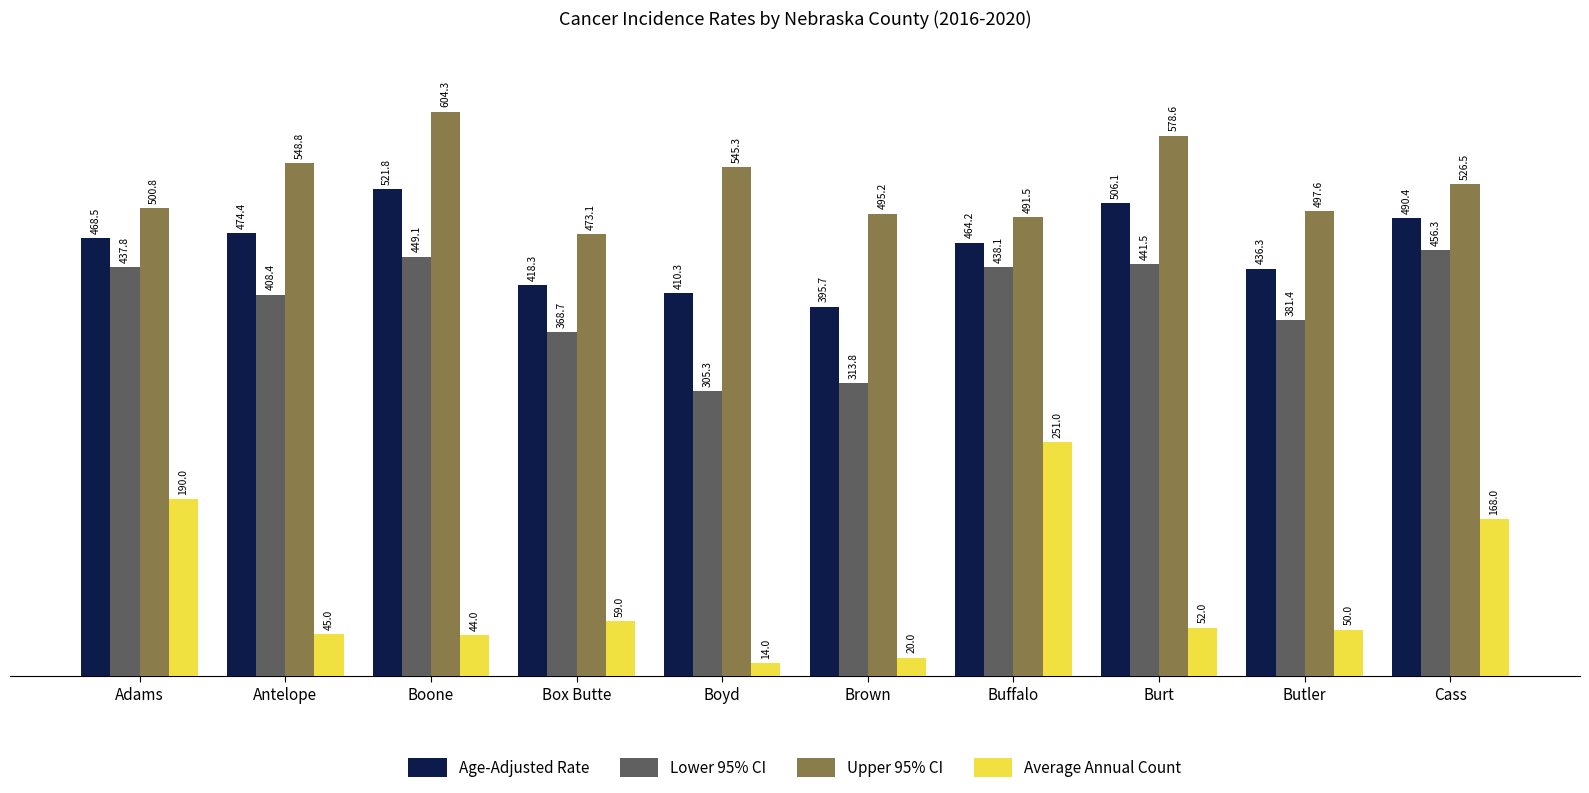

Which category has the lowest value across all series?

Boyd